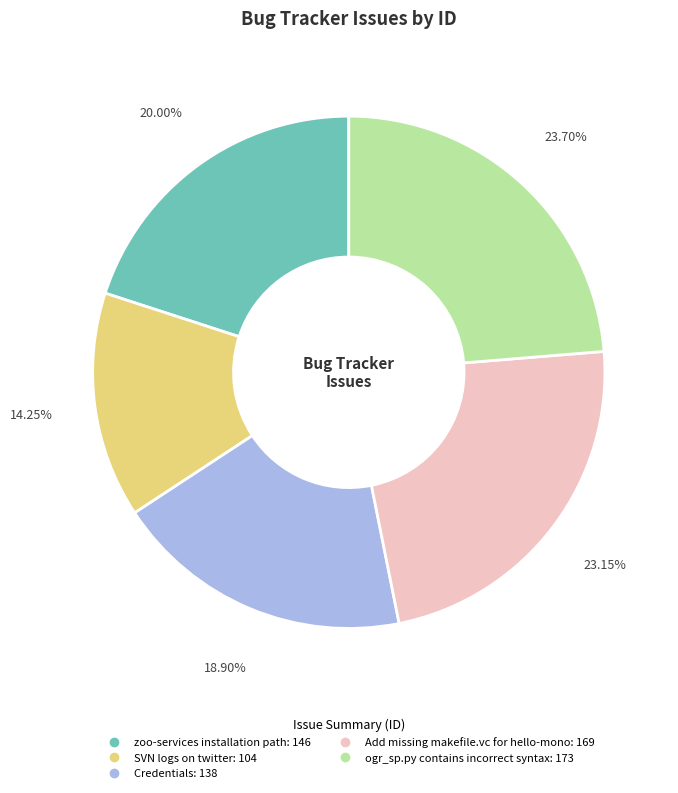

Which has a higher value, ogr_sp.py contains incorrect syntax or Add missing makefile.vc for hello-mono?

ogr_sp.py contains incorrect syntax